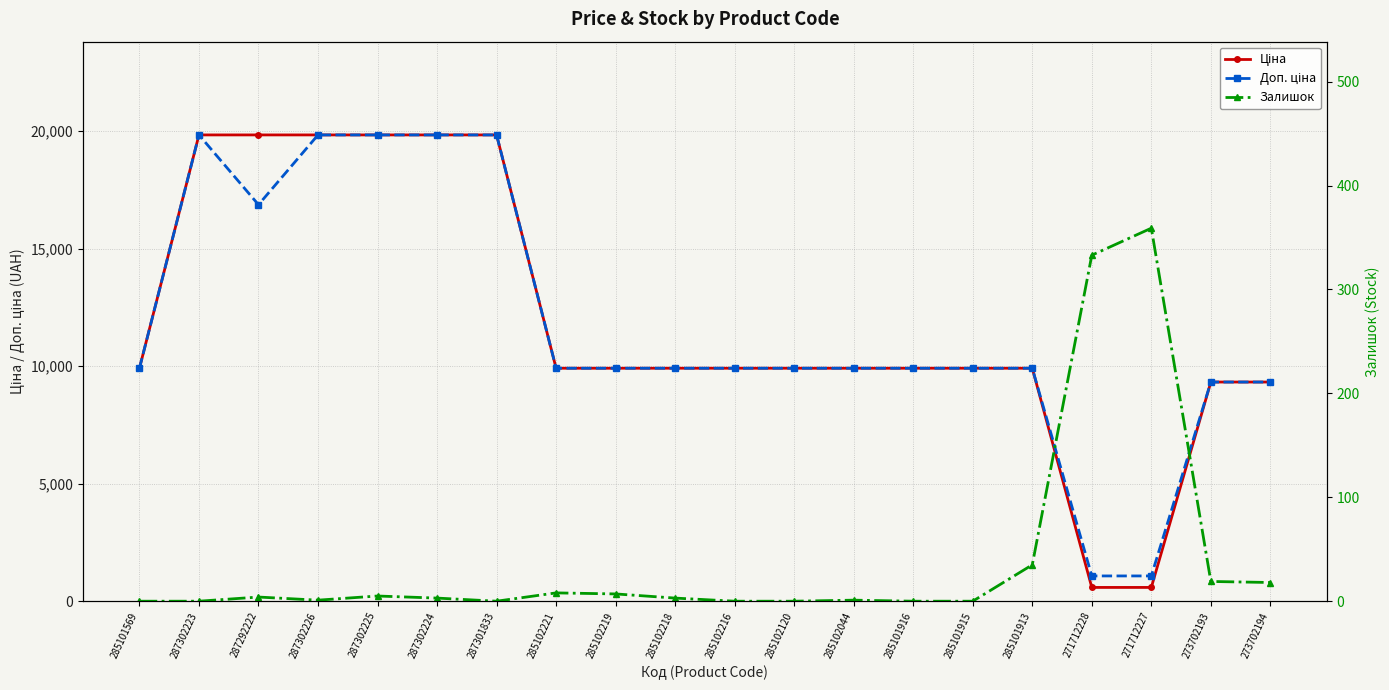

True or false: Ціна and Доп. ціна intersect in this chart.

False